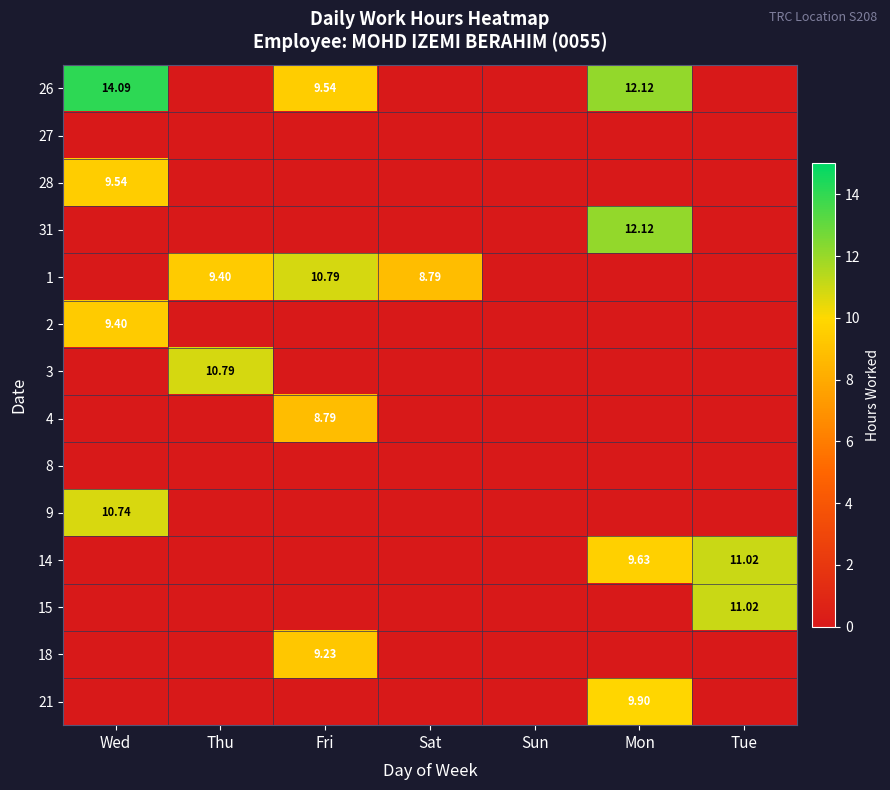

What is the average value of the 21 series?

1.4